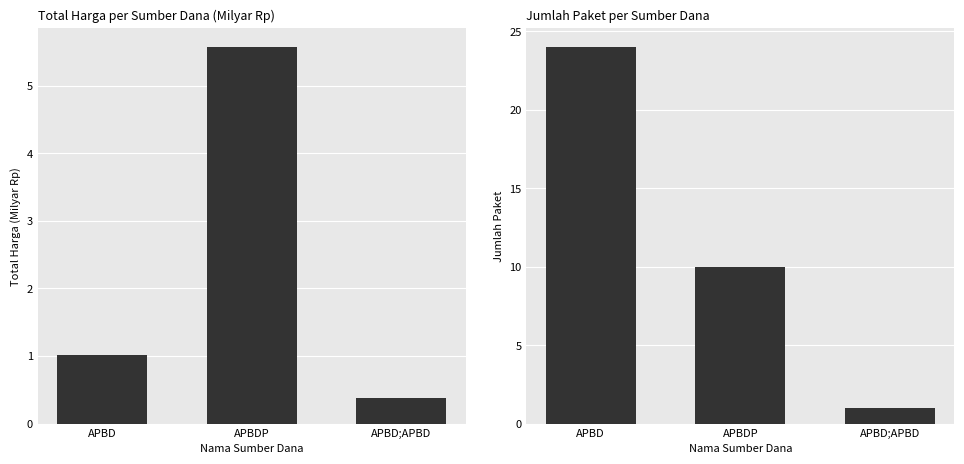

Is it true that Jumlah Paket equals 1.0 at APBD;APBD?

True